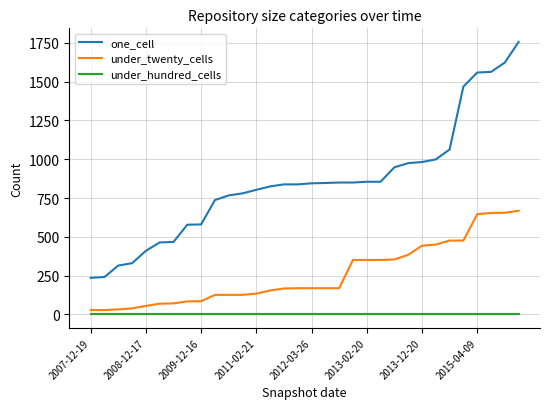

What is the average value of the one_cell series?

851